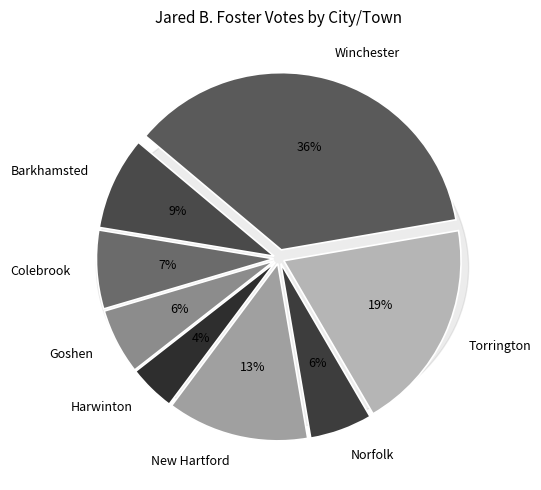

Which category has the biggest portion of the pie?

Winchester